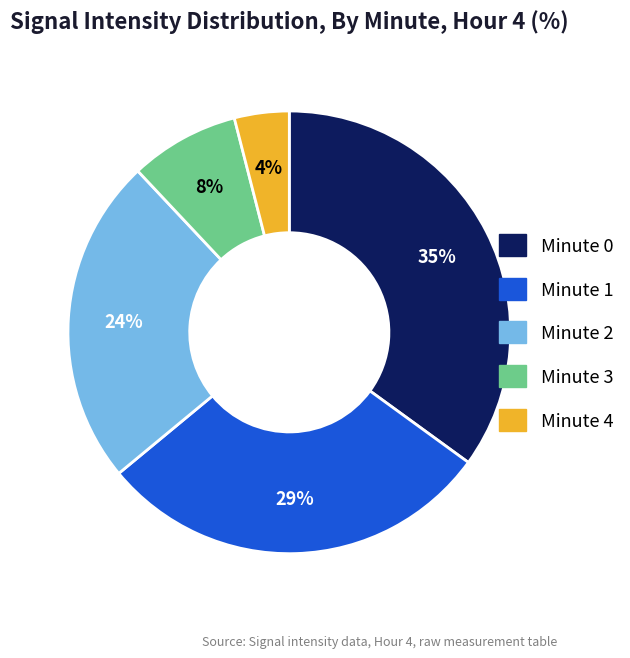

To the nearest percent, what is the difference between the Minute 0 and Minute 2 slice percentages?

11%